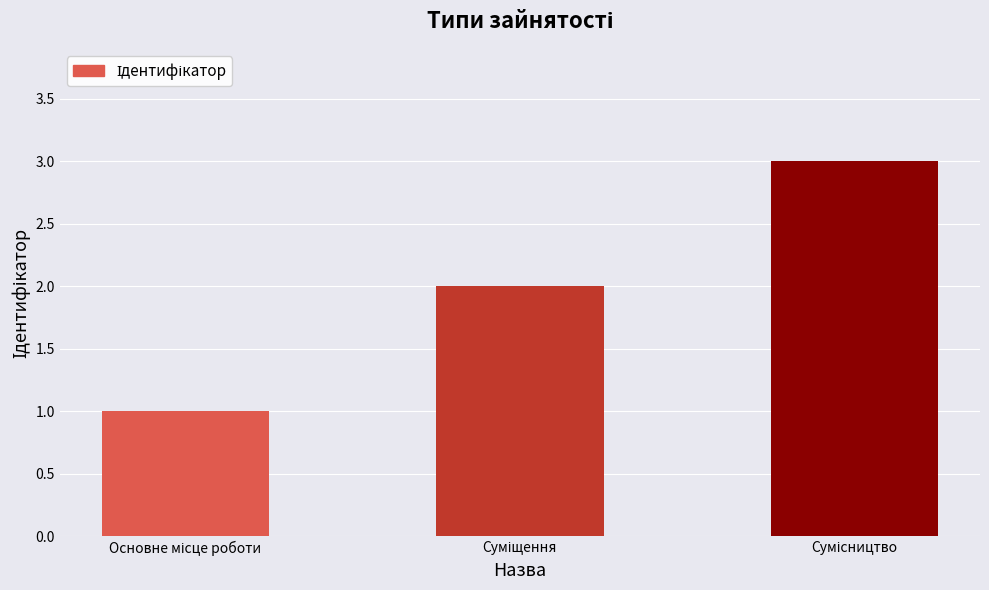

What is the minimum value shown in the chart?

1